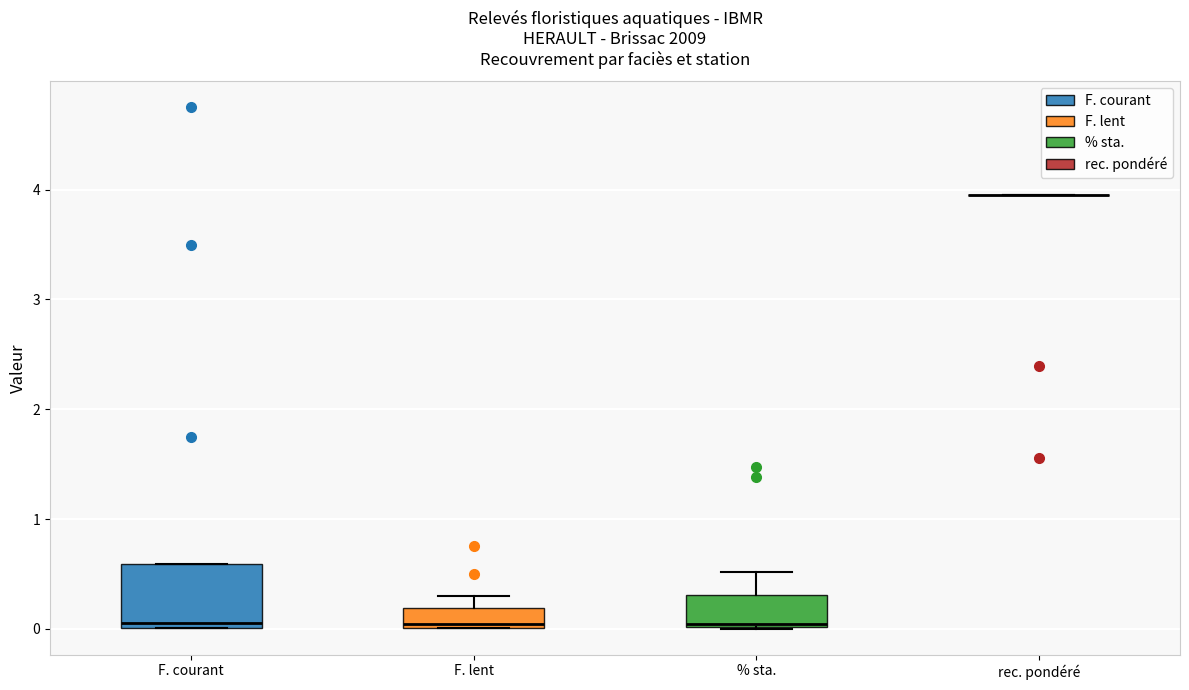

Reading left to right, read every box against the y-axis: the position of its median line, the range the box covers, and the ends of its whiskers. The values are not printed on the chart, so give them approximately, as read against the axis.

F. courant: median 0.1, box 0.0 to 0.6, whiskers 0.0 to 0.6
F. lent: median 0.0, box 0.0 to 0.2, whiskers 0.0 to 0.3
% sta.: median 0.0, box 0.0 to 0.3, whiskers 0.0 to 0.5
rec. pondéré: box collapsed to a line at 4.0, whiskers 4.0 to 4.0